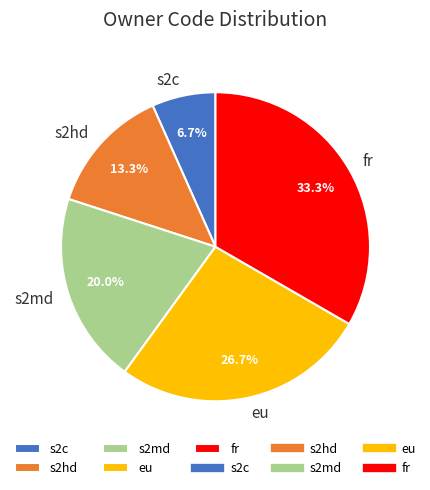

Is there a majority slice in this chart?

No